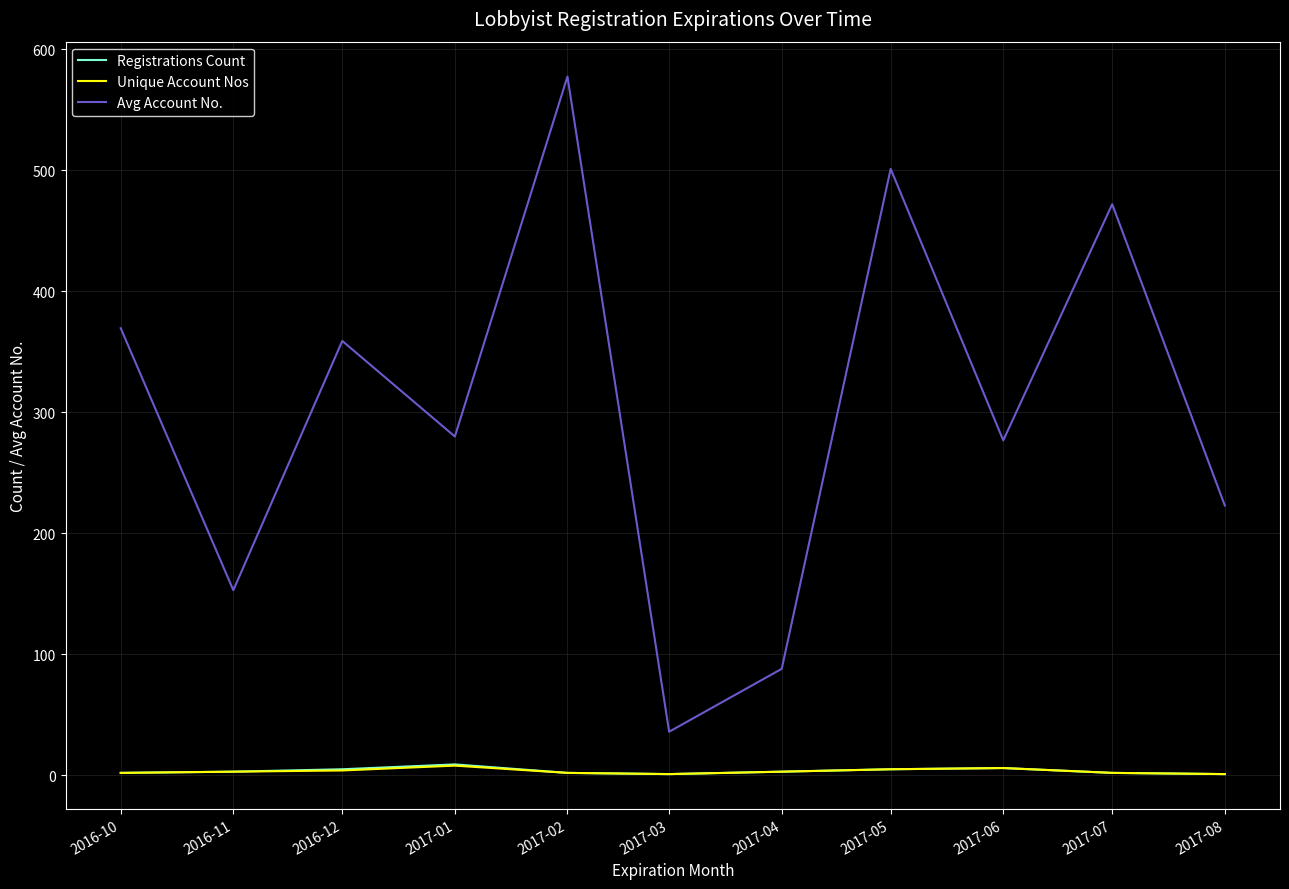

The Unique Account Nos series shows 2.0 at 2017-07. True or false?

True